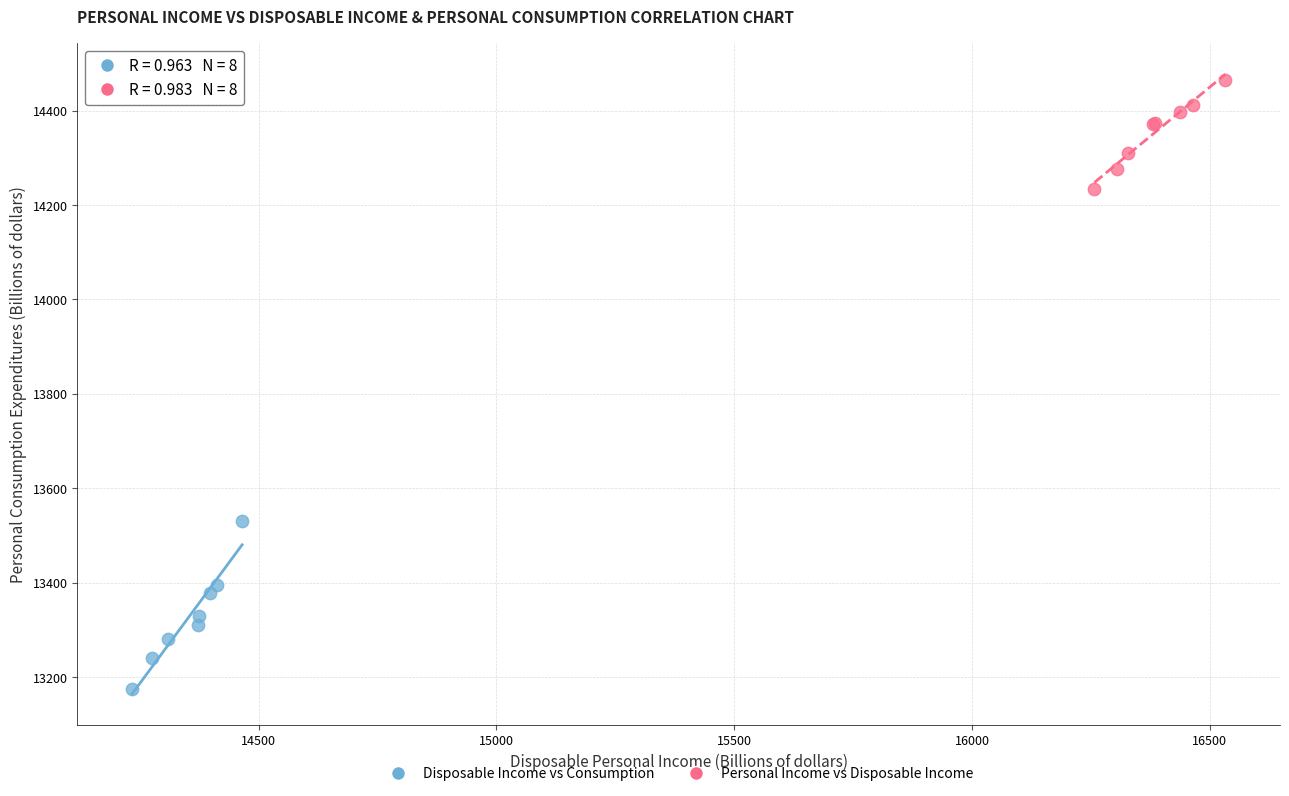

What are all the series names shown in the legend?

Disposable Income vs Consumption, Personal Income vs Disposable Income